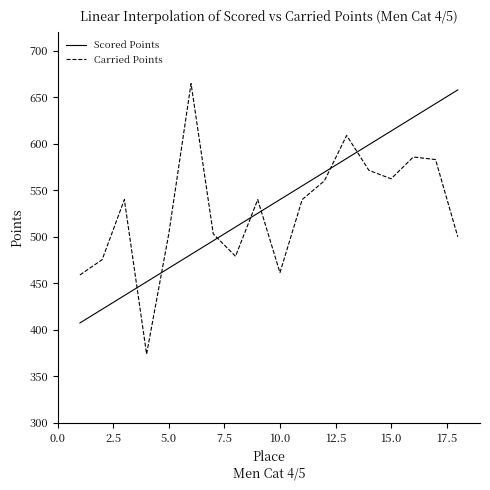

What is the sum of all Carried Points values?

9511.7